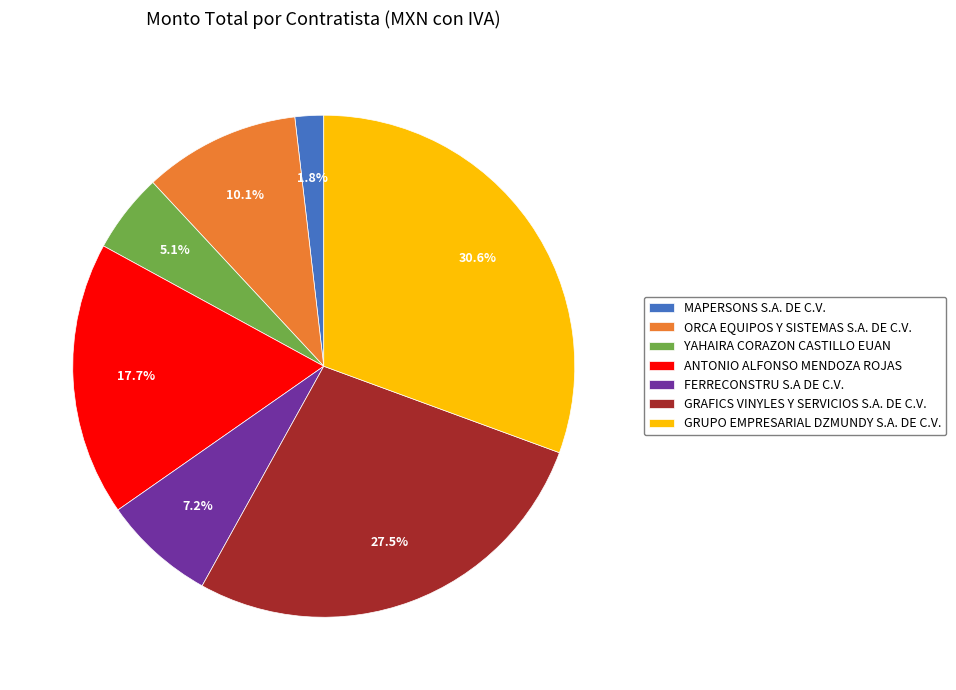

The MAPERSONS S.A. DE C.V. slice represents 2% of the pie. True or false?

True